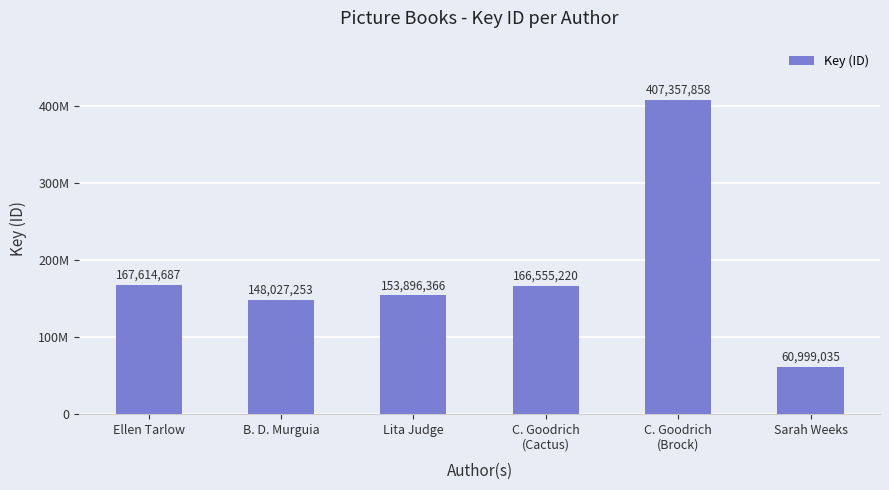

Rank the categories by value from highest to lowest.

C. Goodrich
(Brock), Ellen Tarlow, C. Goodrich
(Cactus), Lita Judge, B. D. Murguia, Sarah Weeks